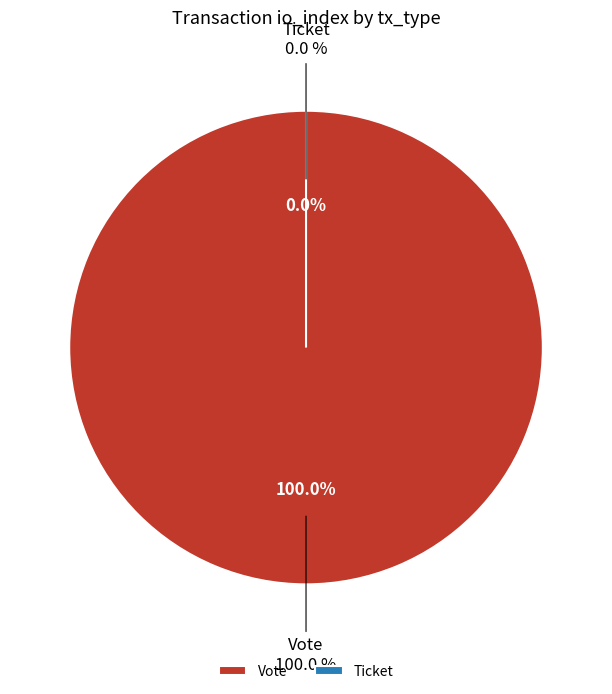

What percentage do Vote and Ticket together represent?

100.0%